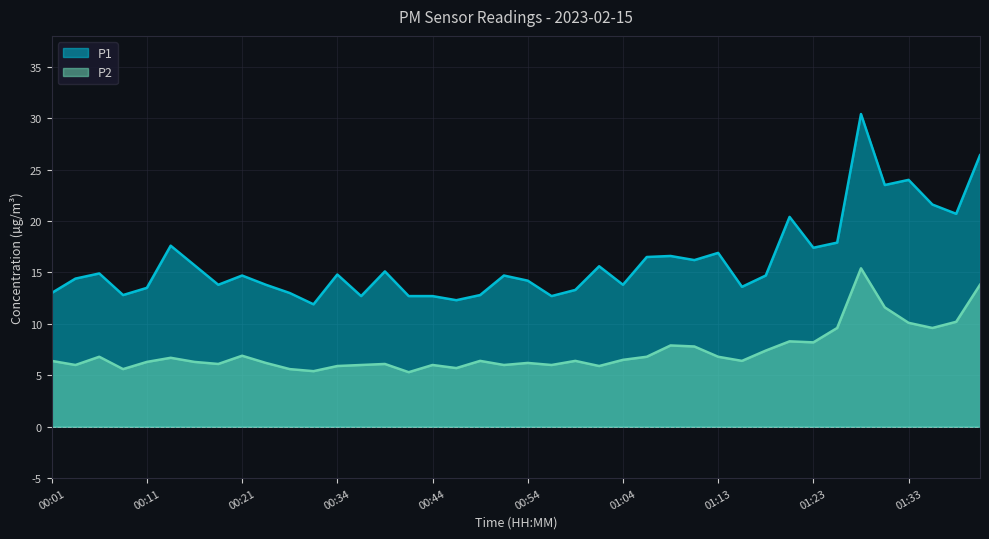

What are all the series names shown in the legend?

P1, P2